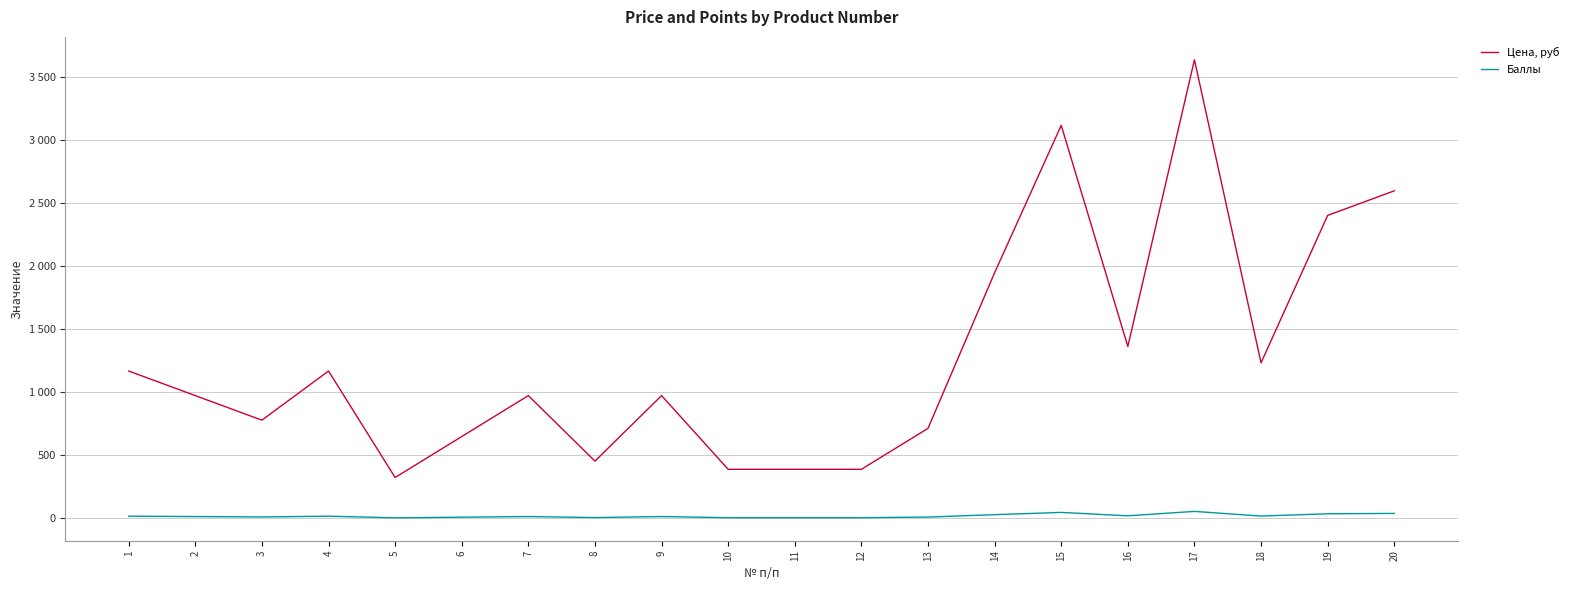

True or false: Цена, руб has a value of 1003 at 13.

False